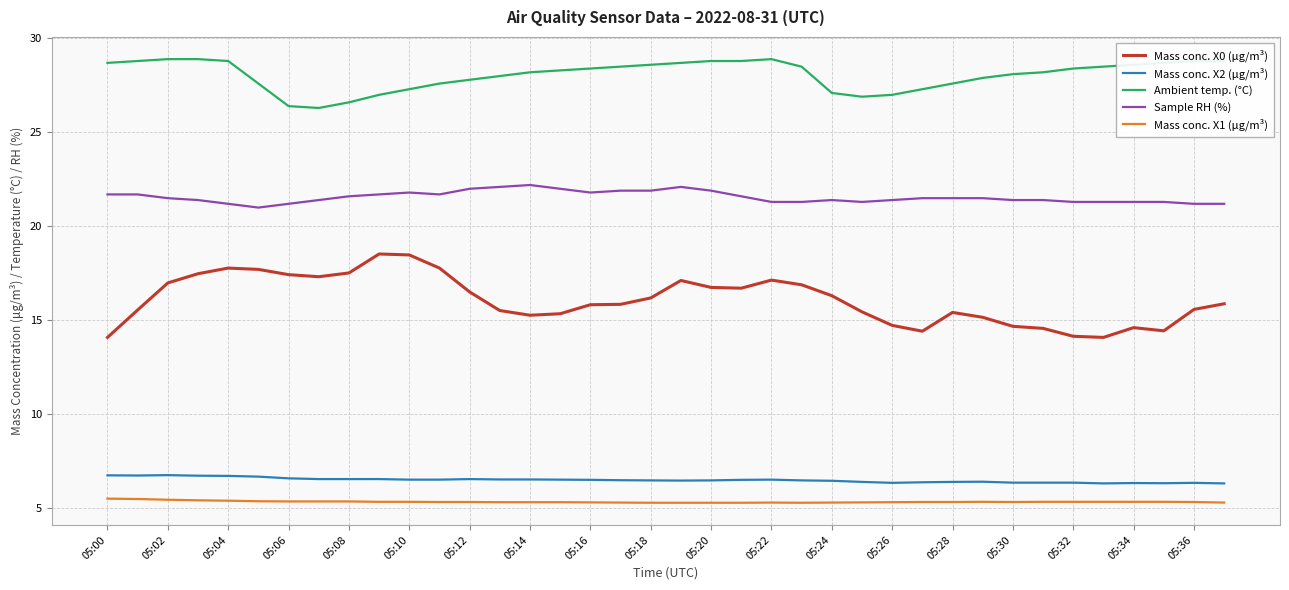

Rank the series by their maximum value, from highest to lowest.

Ambient temp. (°C), Sample RH (%), Mass conc. X0 (μg/m³), Mass conc. X2 (μg/m³), Mass conc. X1 (μg/m³)